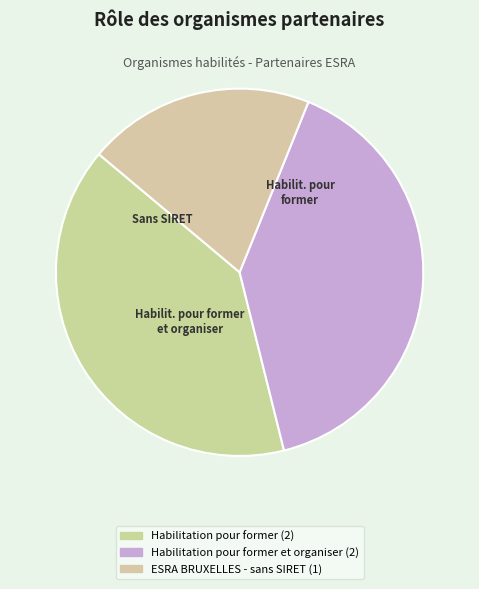

Count the number of slices in the pie.

3